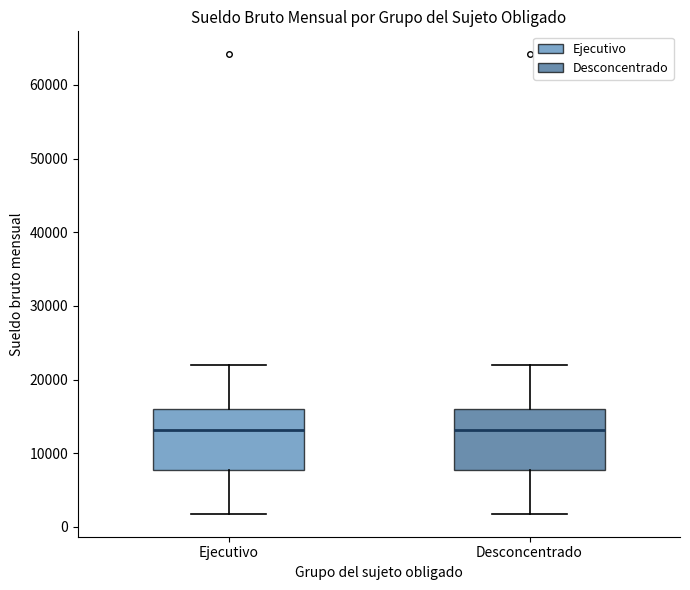

Where does the lower whisker of the box for Ejecutivo end on the y-axis? The values are not printed on the chart, so give them approximately, as read against the axis.

2000